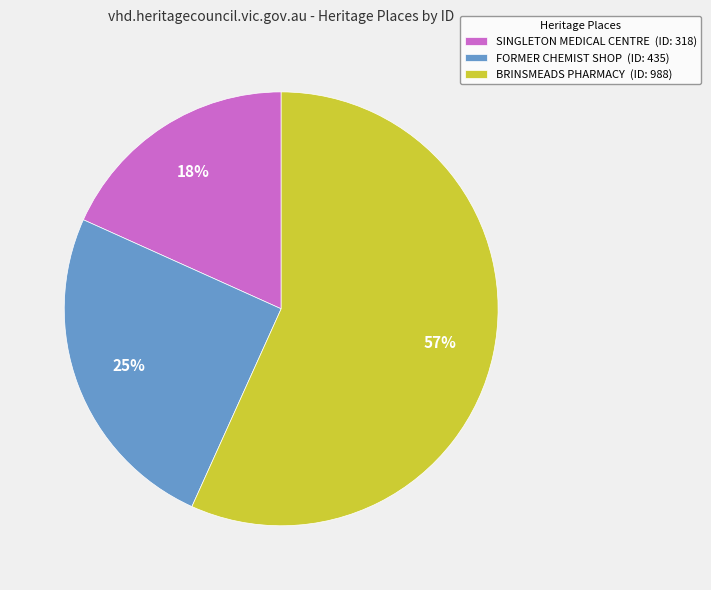

Rank the categories by value from lowest to highest.

SINGLETON MEDICAL CENTRE, FORMER CHEMIST SHOP, BRINSMEADS PHARMACY